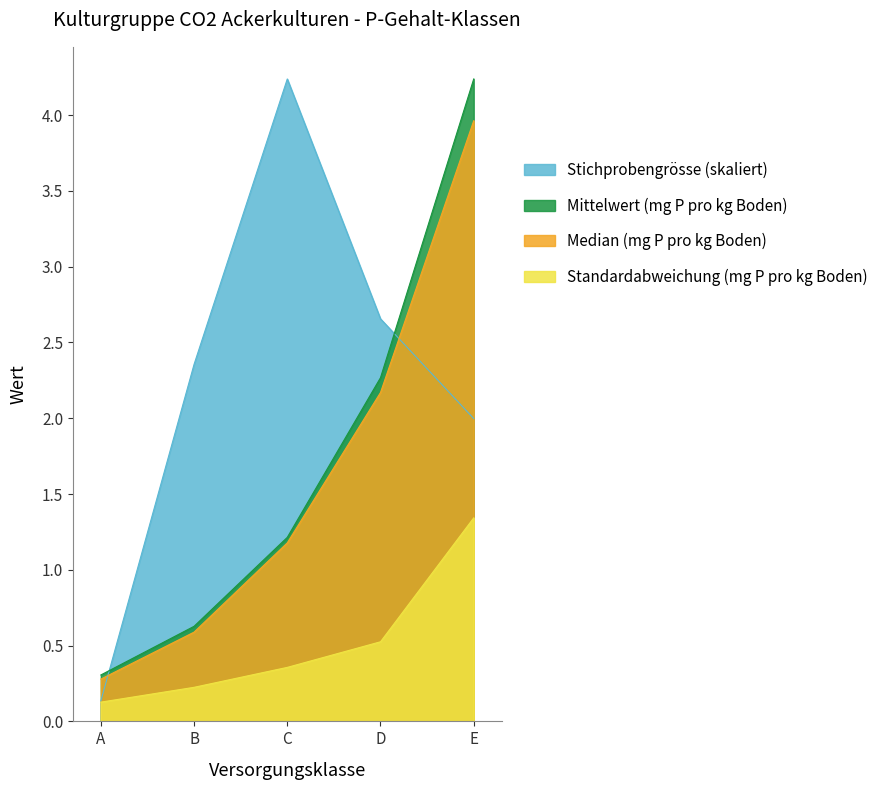

Which has a higher value, A or D?

D